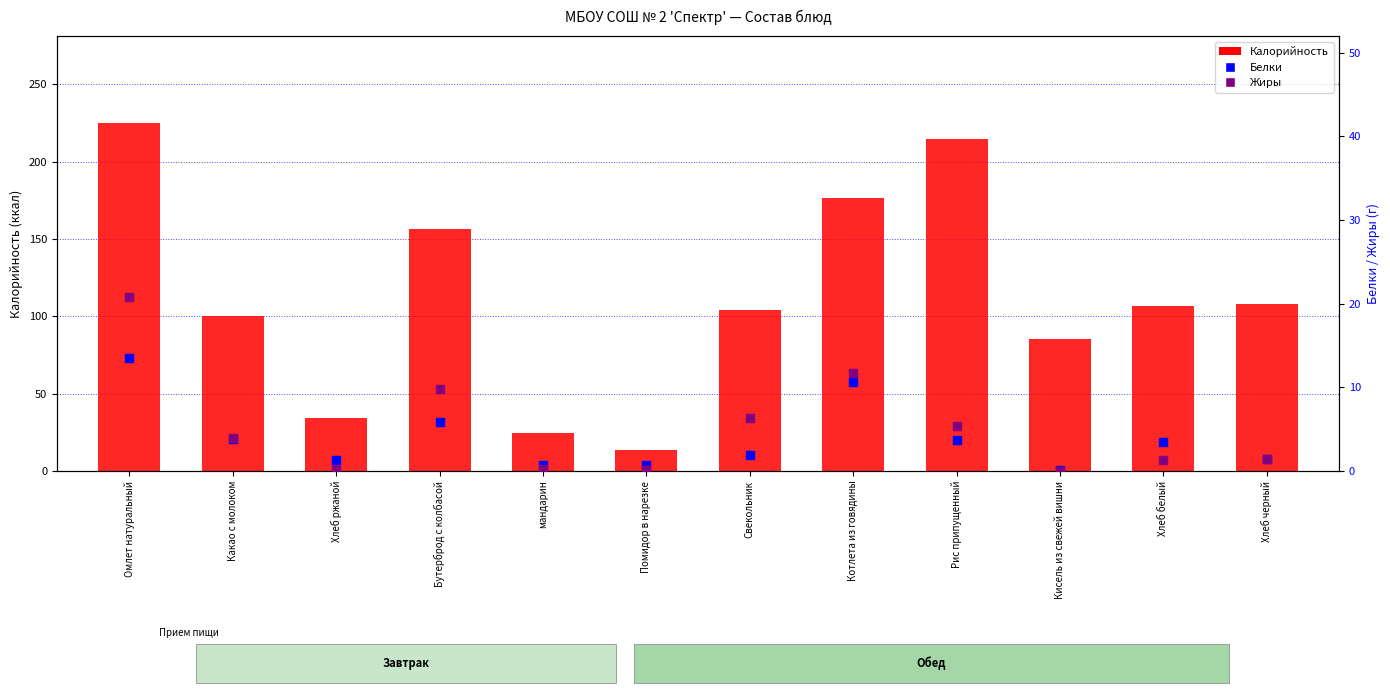

Which series contains the highest Y value?

Калорийность